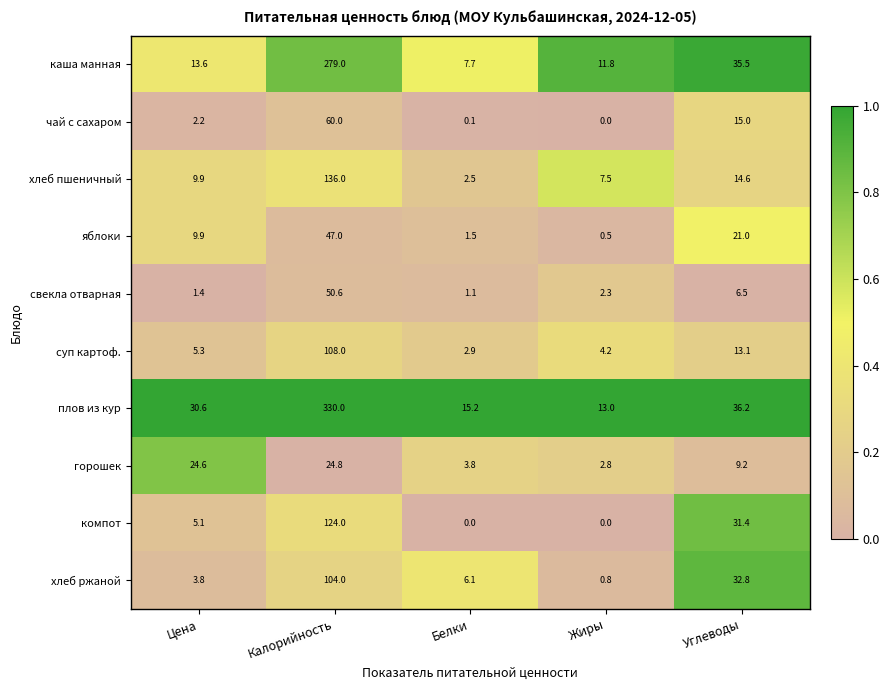

What is the spread (max minus min) of values at Белки?

15.2